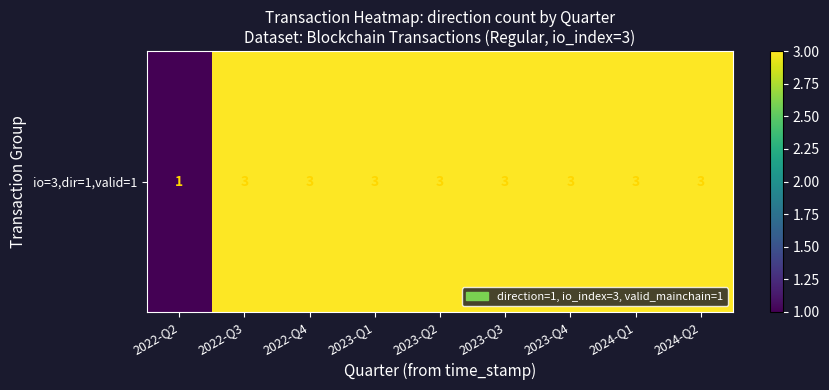

Which has a higher value, 2024-Q2 or 2023-Q2?

2024-Q2